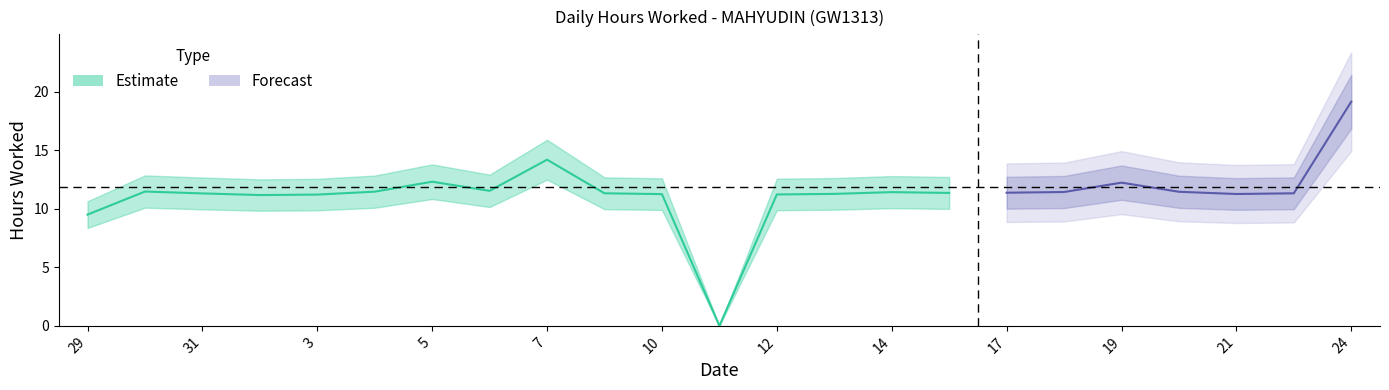

What position from the right is 11?

12